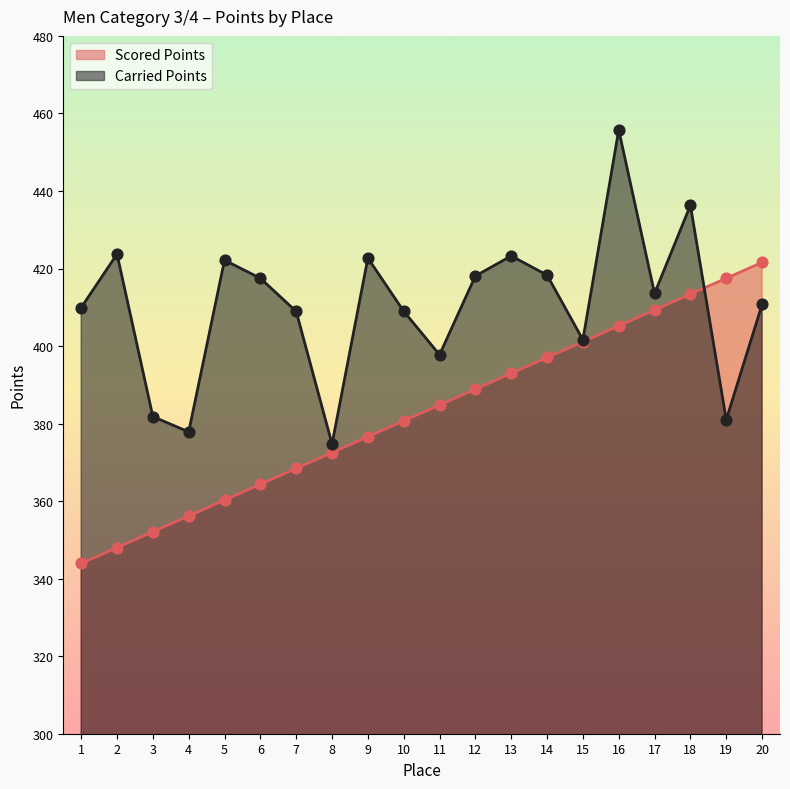

What are all the series names shown in the legend?

Scored Points, Carried Points